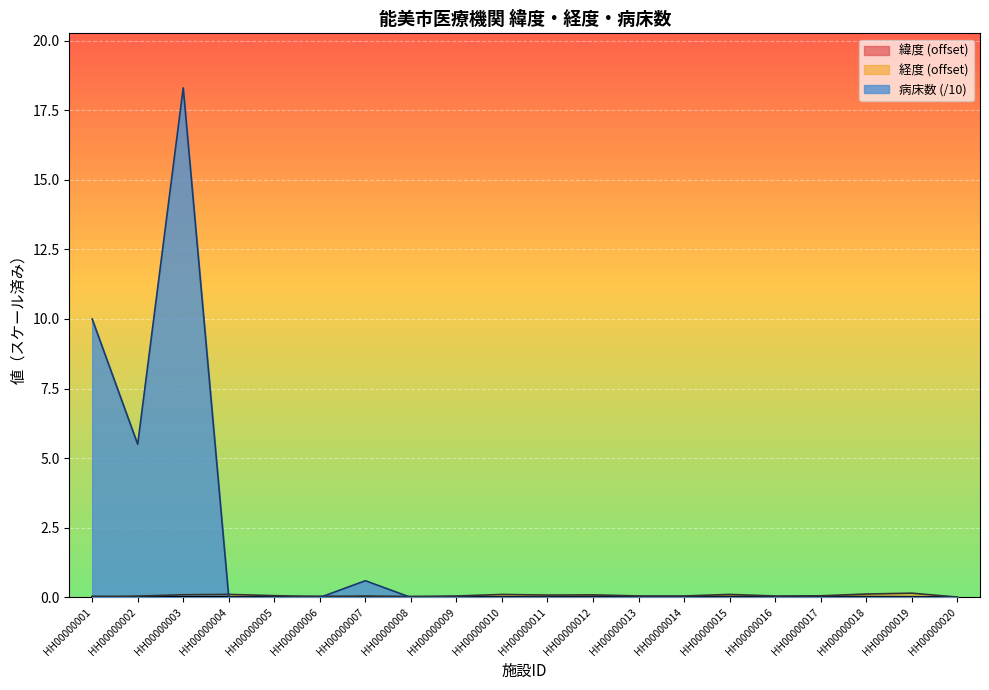

What is the sum of the 経度 values at HH00000019 and HH00000010?

0.3